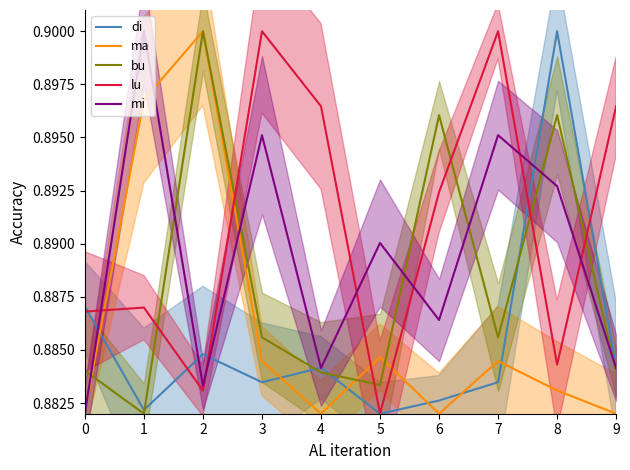

Which category has the highest value in the bu series?

2